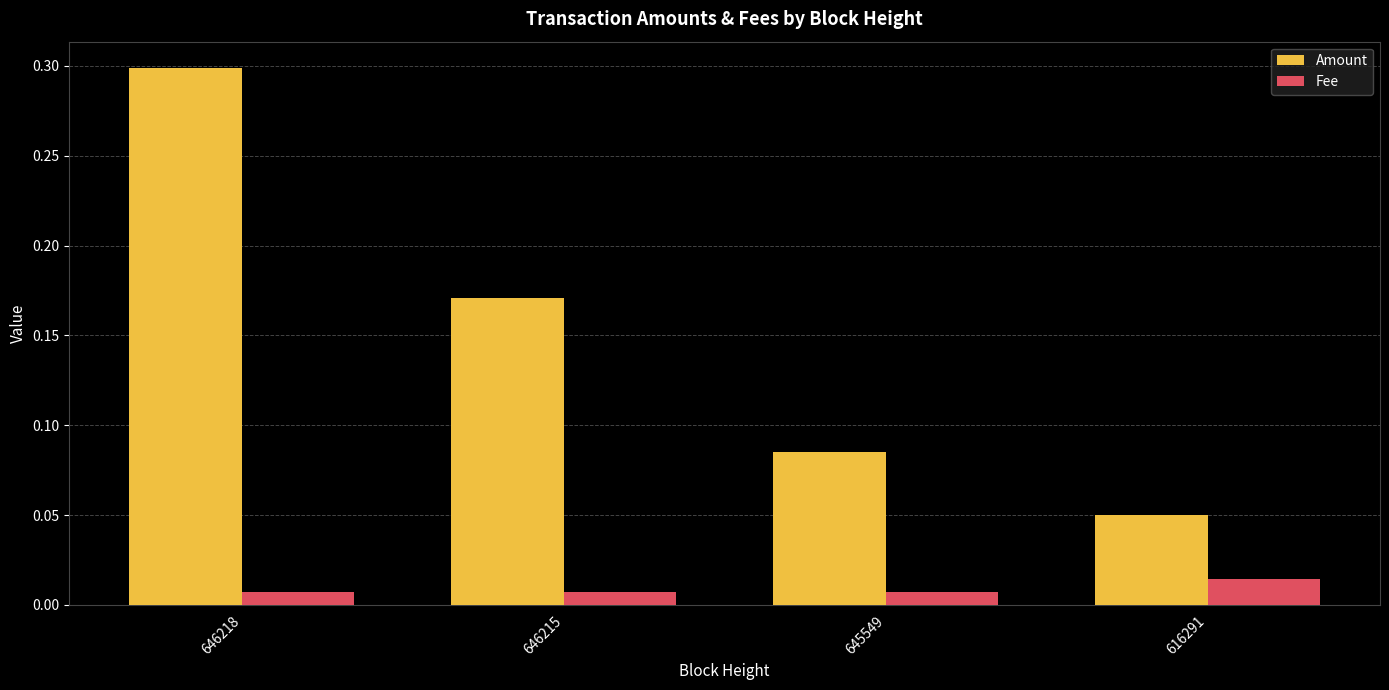

Are the bars horizontal?

No